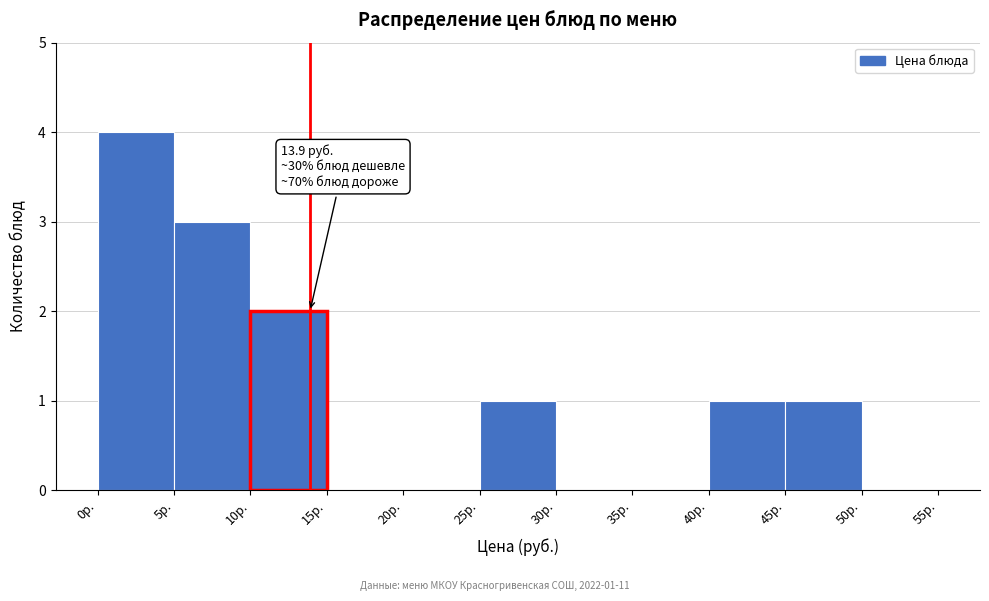

Over which range of the x-axis is the bar tallest?

0 to 5